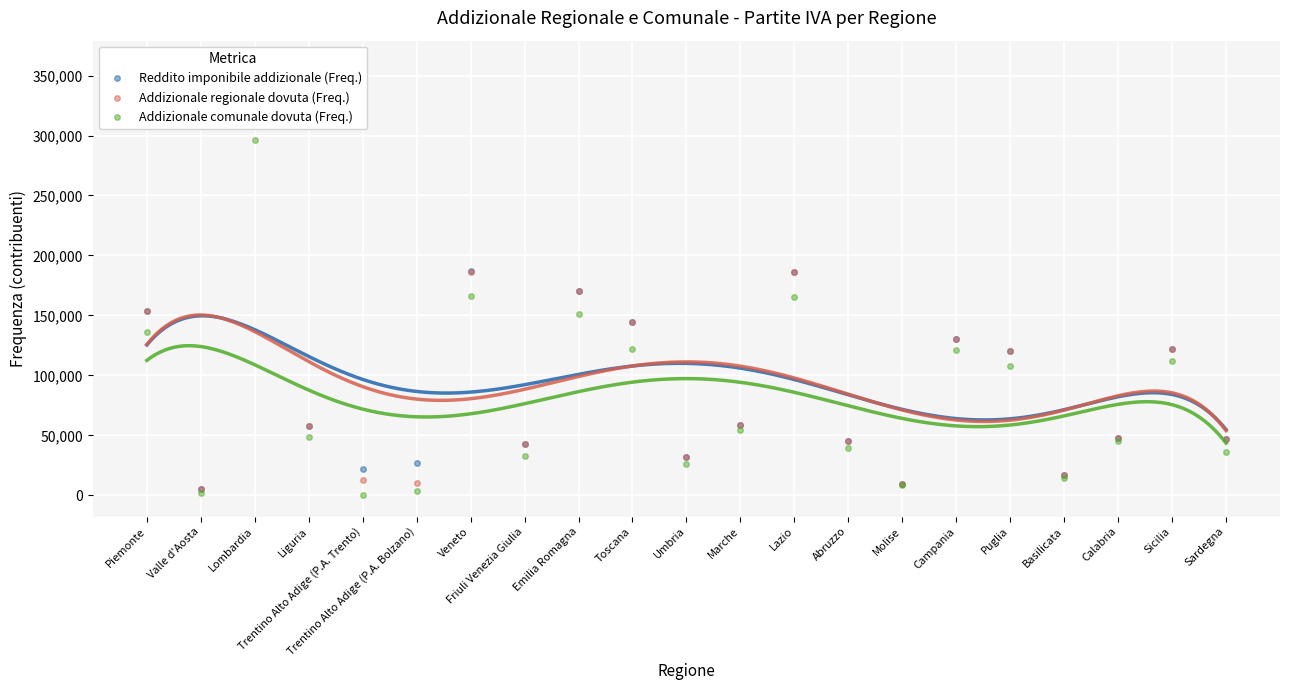

Where is Addizionale regionale dovuta (Freq.) nearest to the value 183308?

Lazio